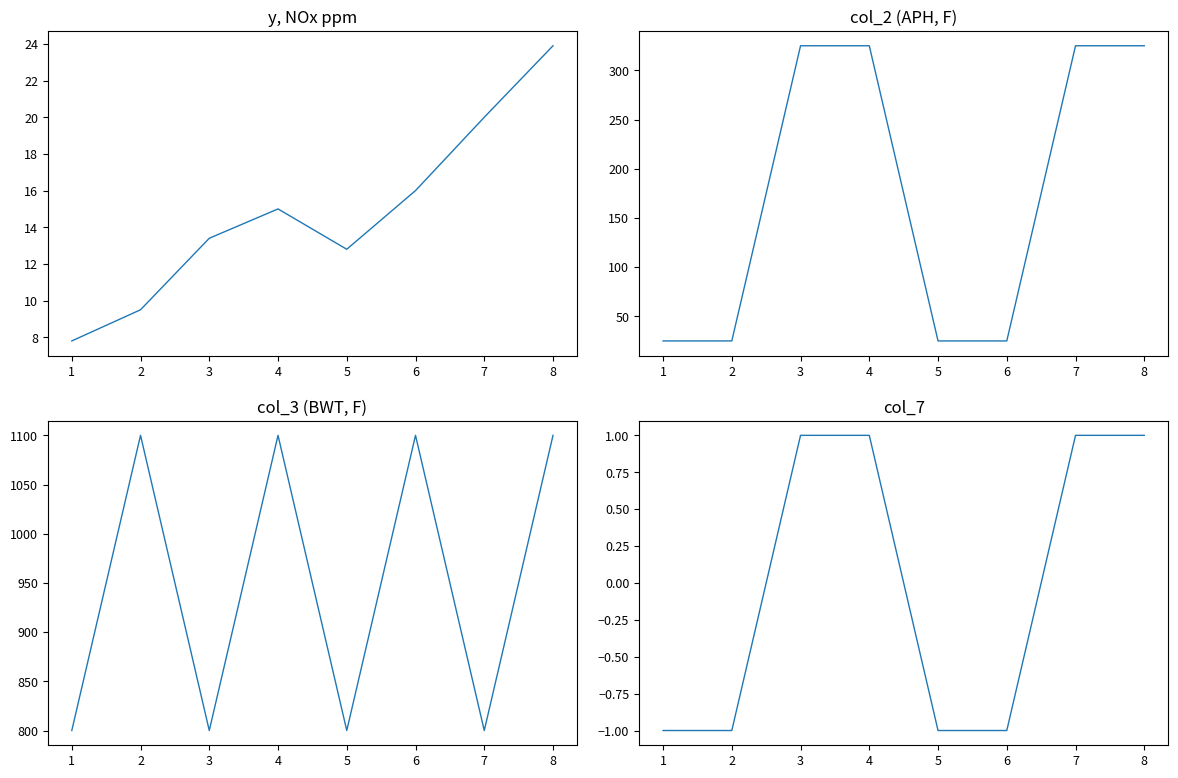

Reading left to right, extract all data points from this chart.

y, NOx ppm: 7.8	9.5	13.4	15.0	12.8	16.0	20.0	23.9
col_2: 25.0	25.0	325.0	325.0	25.0	25.0	325.0	325.0
col_3: 800.0	1100.0	800.0	1100.0	800.0	1100.0	800.0	1100.0
col_7: -1.0	-1.0	1.0	1.0	-1.0	-1.0	1.0	1.0